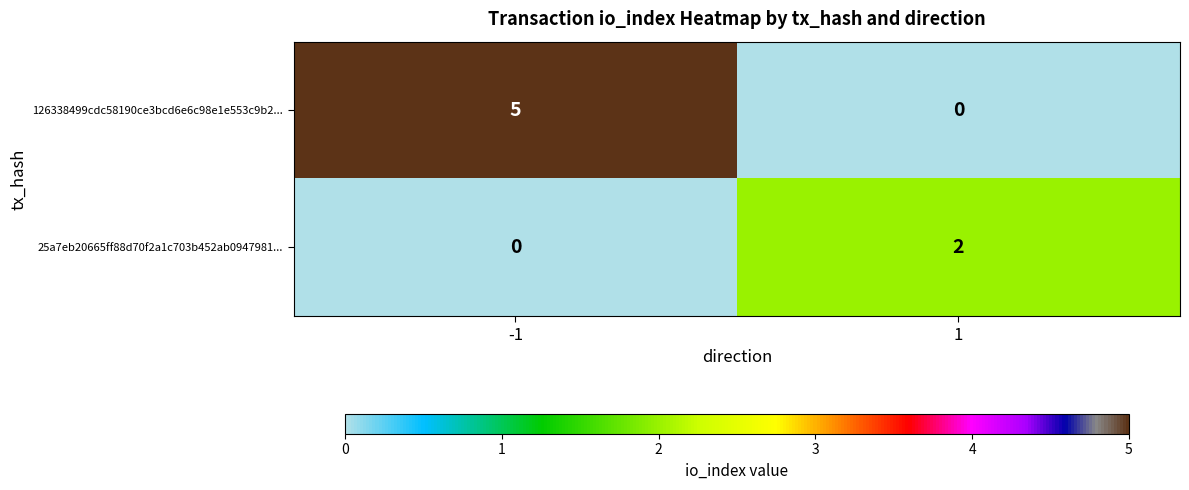

Is it true that 25a7eb20665ff88d70f2a1c703b452ab0947981... equals 2 at 1?

True